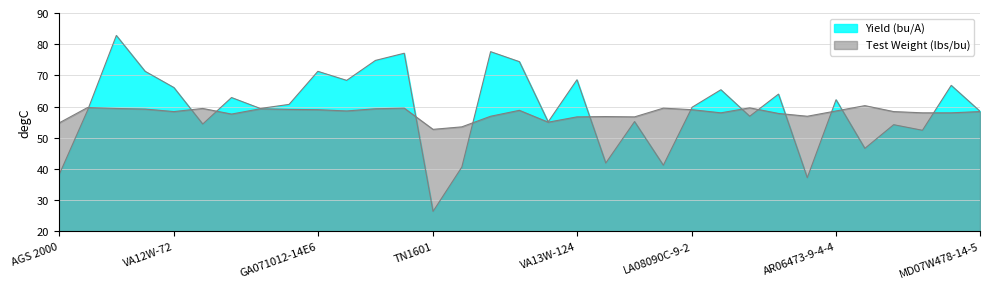

At how many categories does at least one series exceed 61?

15